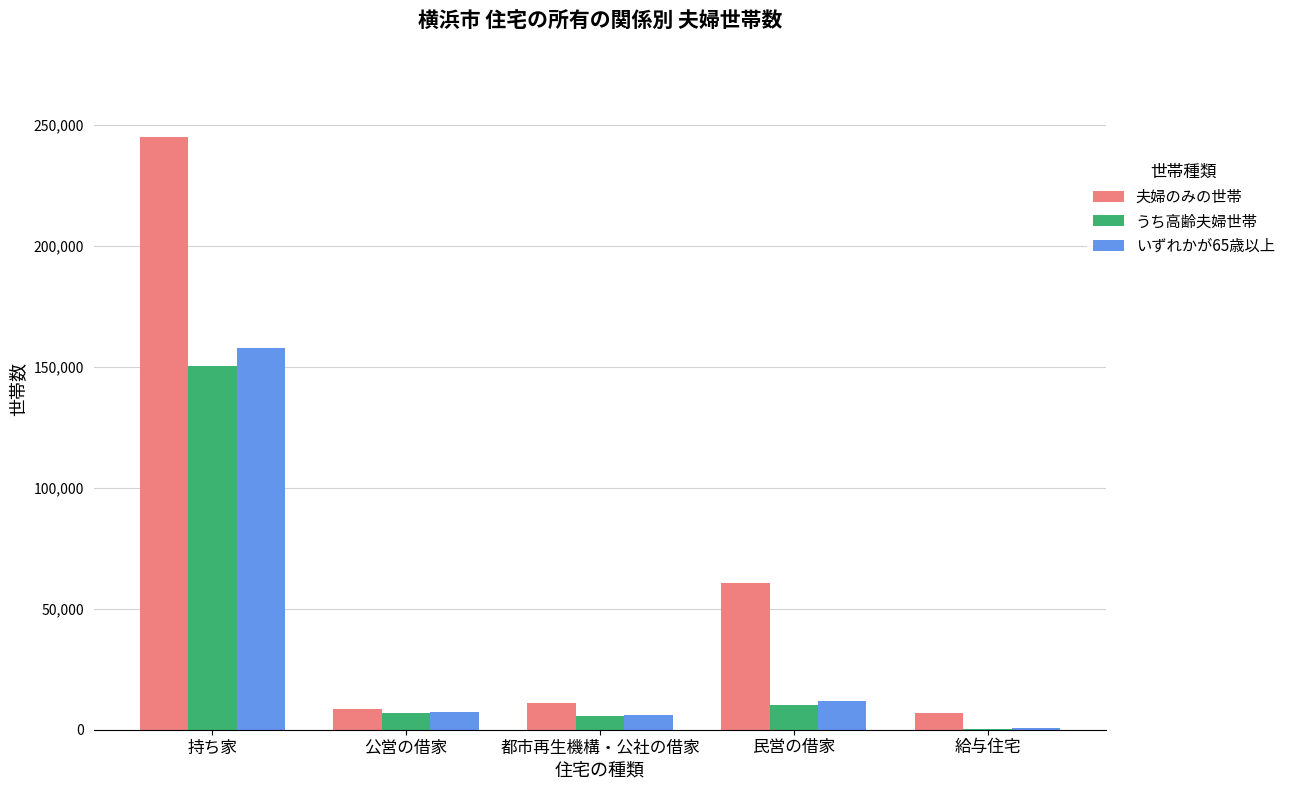

What is the approximate value of 夫婦のみの世帯 at 民営の借家, to the nearest 10?

60440